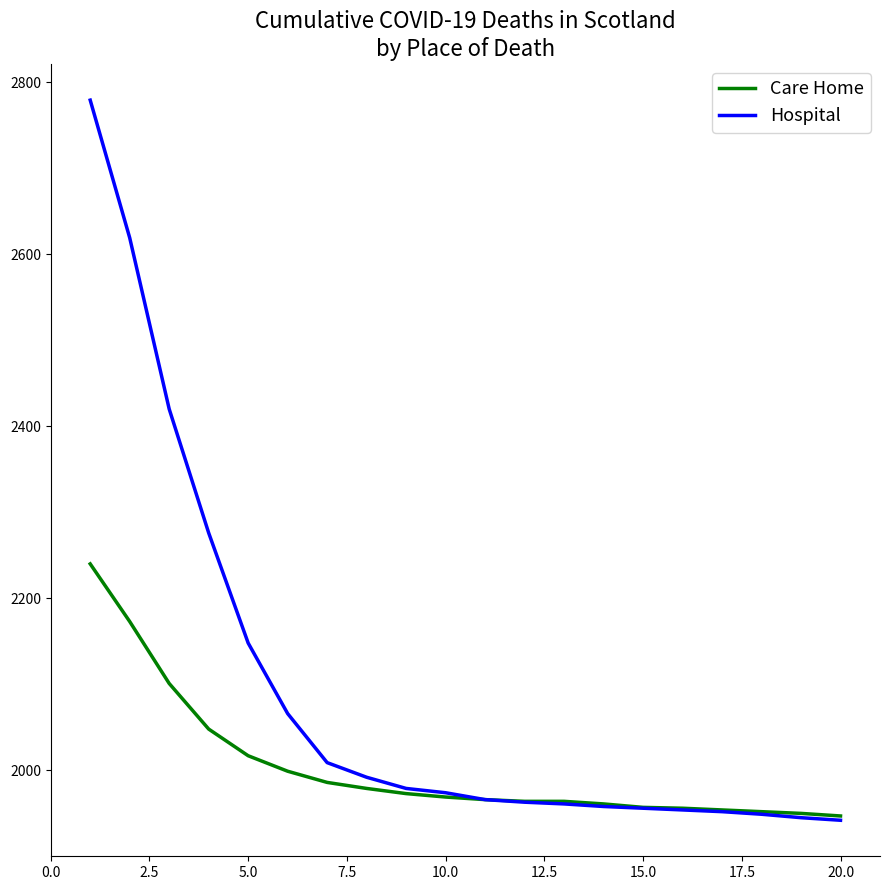

What is the highest value of the Hospital series?

2779